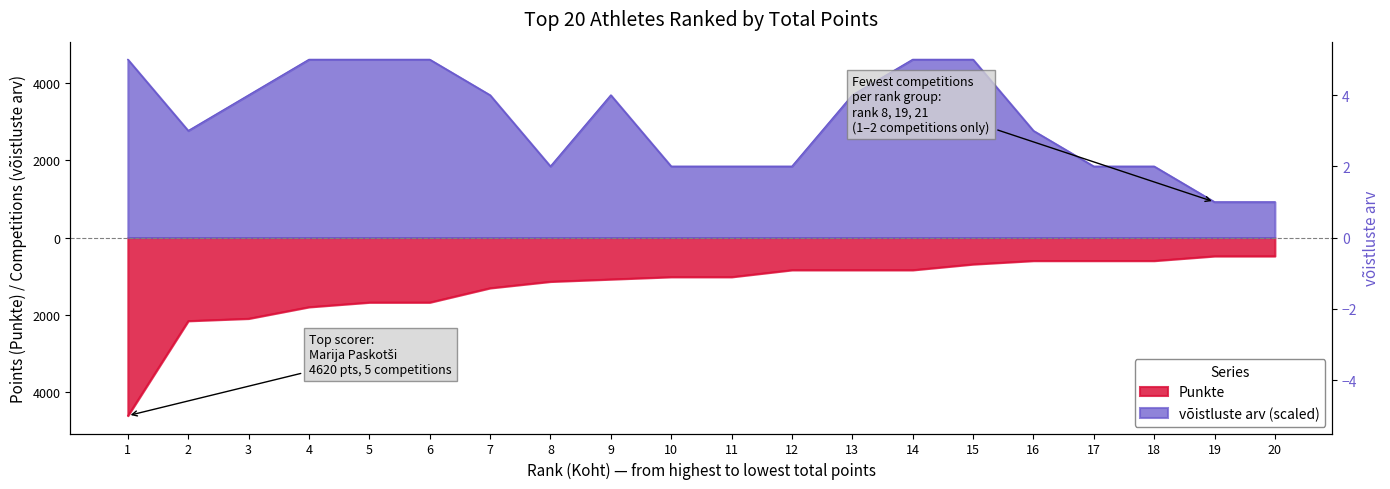

At which category is the sum across all series the highest?

15